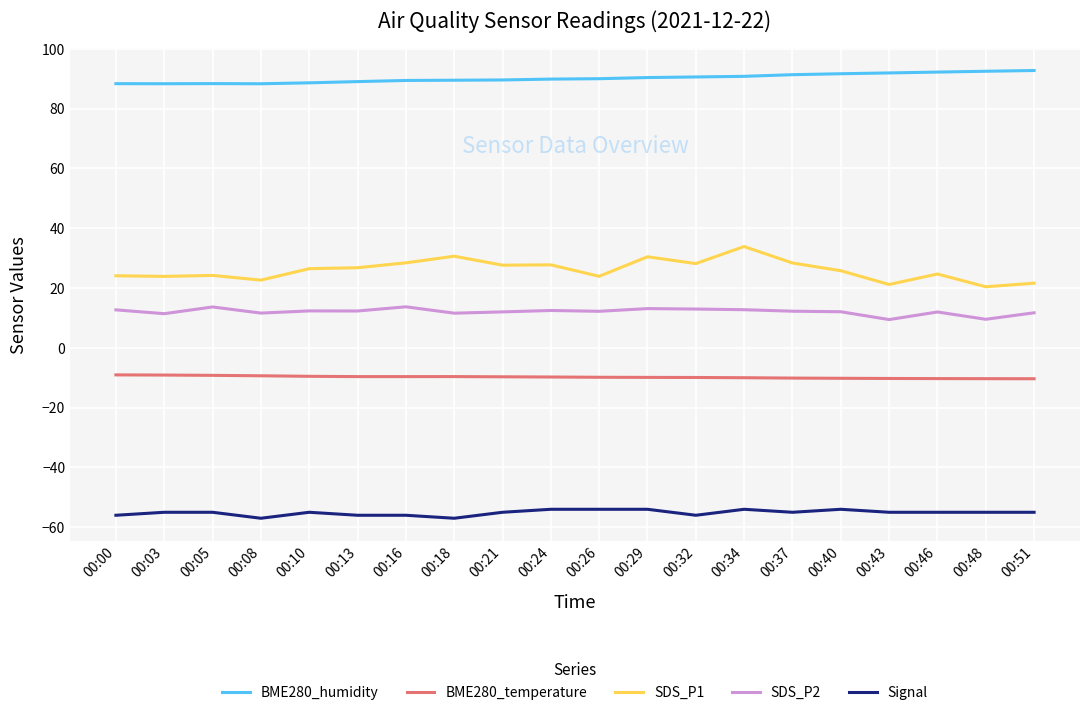

True or false: BME280_temperature has a value of -10.0 at 00:34.

True